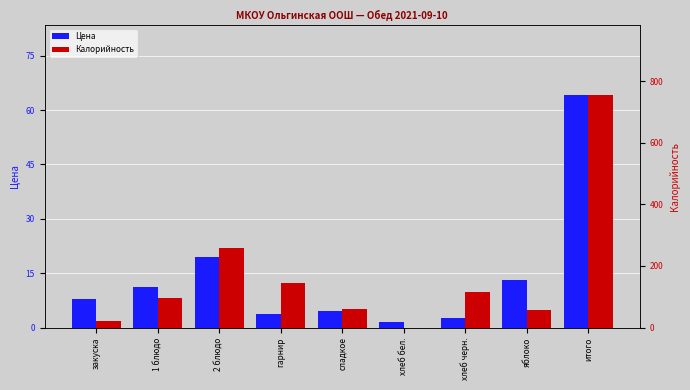

At which label is Калорийность closest to 378?

2 блюдо